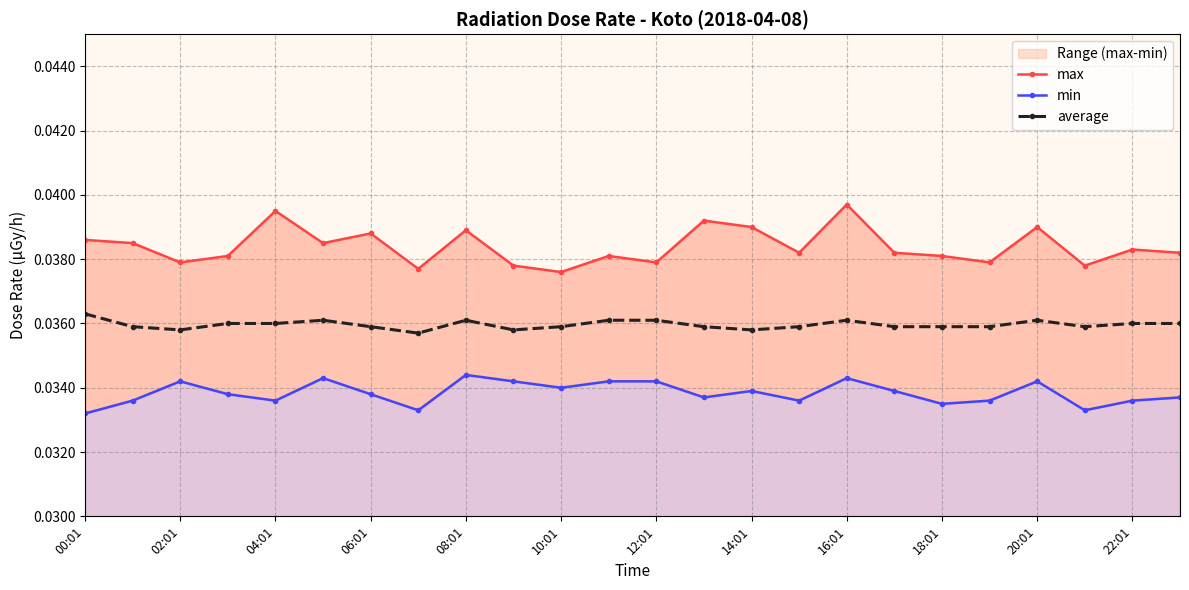

True or false: average has a value of 0.1 at 14:01.

False